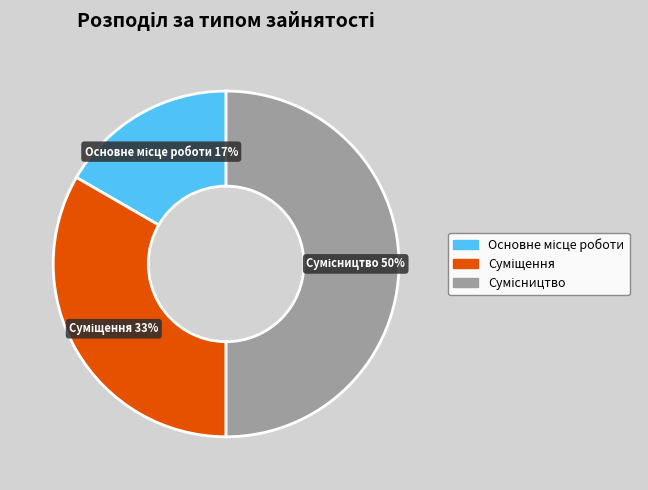

To the nearest percent, what is the average slice percentage?

33%